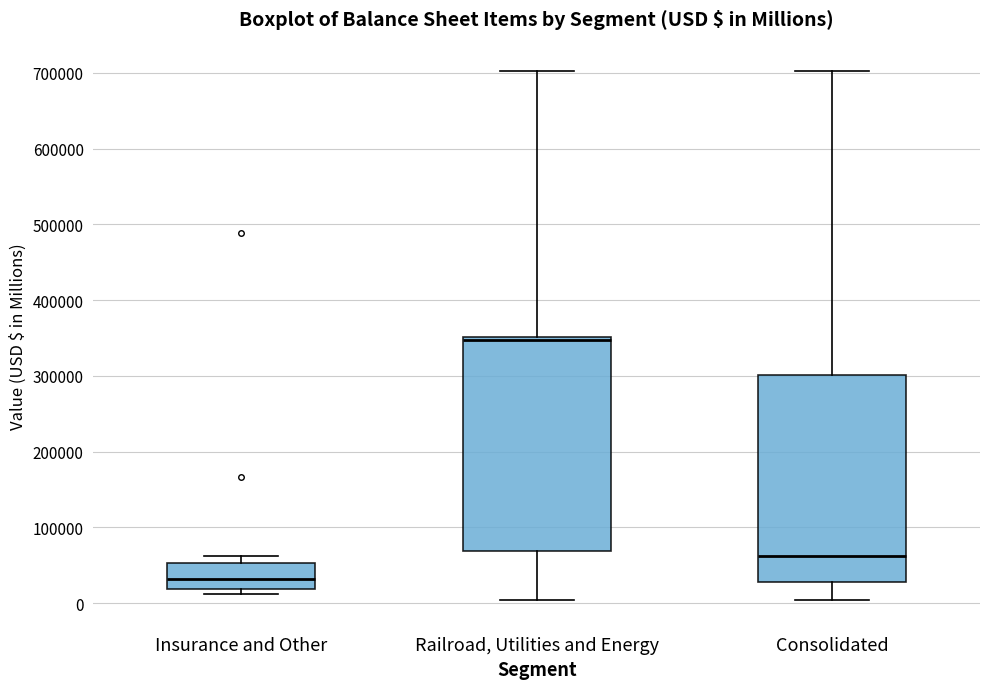

Reading left to right, transcribe this box plot: for each box, give where its median line is, the range the box spans, and where its two whiskers end, as read against the y-axis. The values are not printed on the chart, so give them approximately, as read against the axis.

Insurance and Other: median 30000, box 20000 to 50000, whiskers 10000 to 60000
Railroad, Utilities and Energy: median 350000 (just below the box's upper edge), box 70000 to 350000, whiskers 0 to 700000
Consolidated: median 60000, box 30000 to 300000, whiskers 0 to 700000